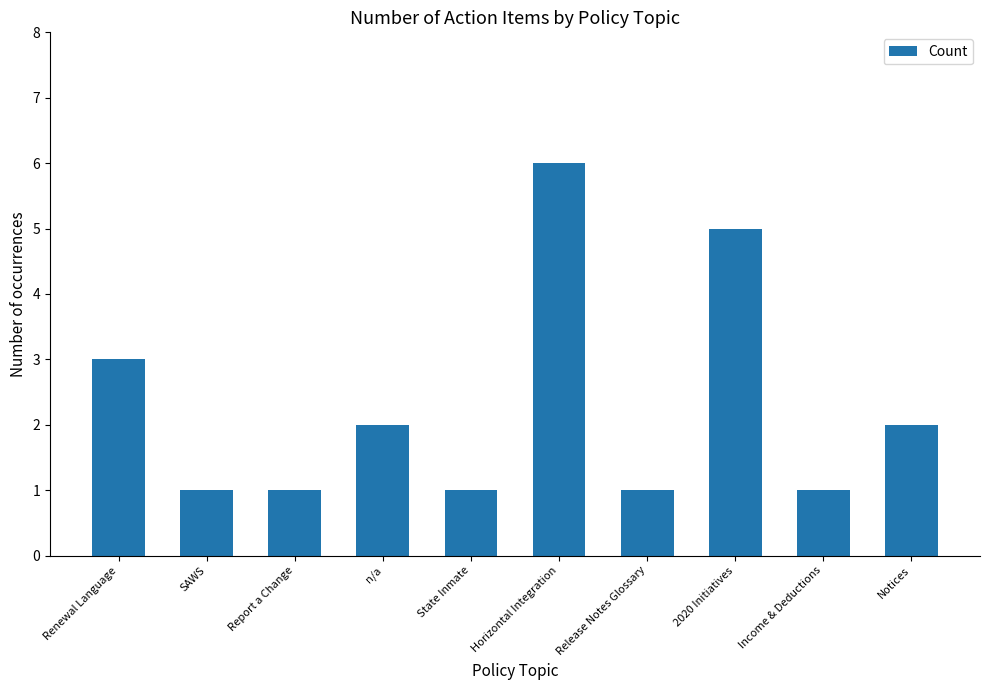

What position from the right is 2020 Initiatives?

3